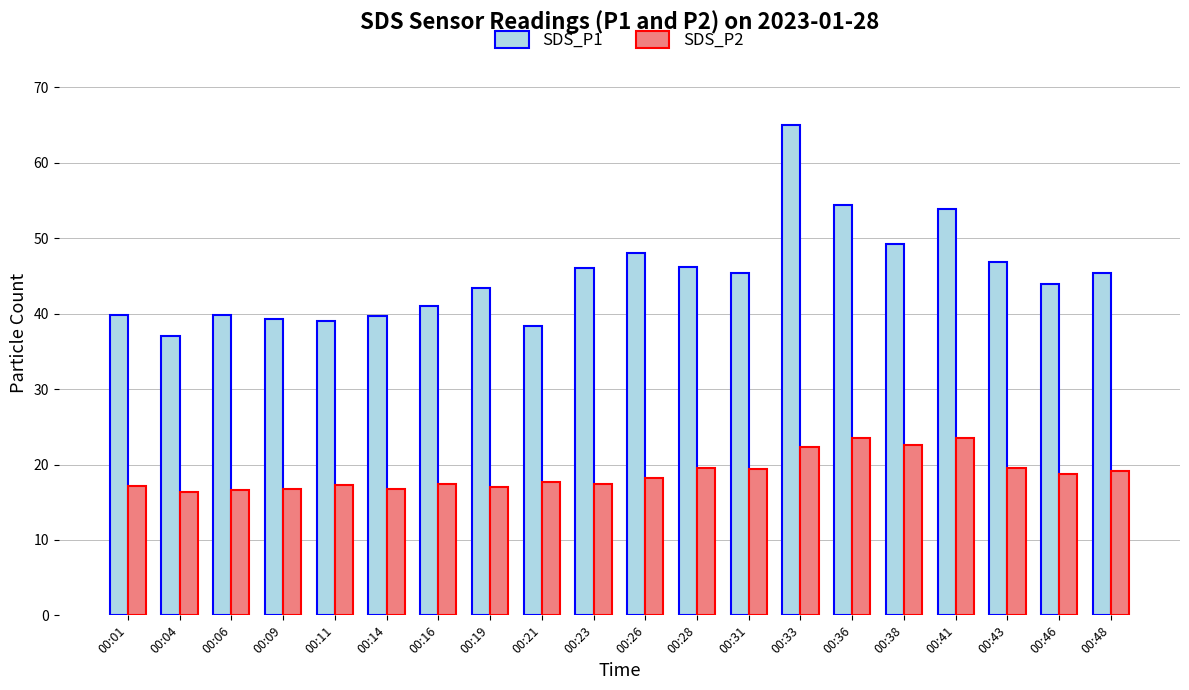

What is the spread (max minus min) of values at 00:38?

26.6